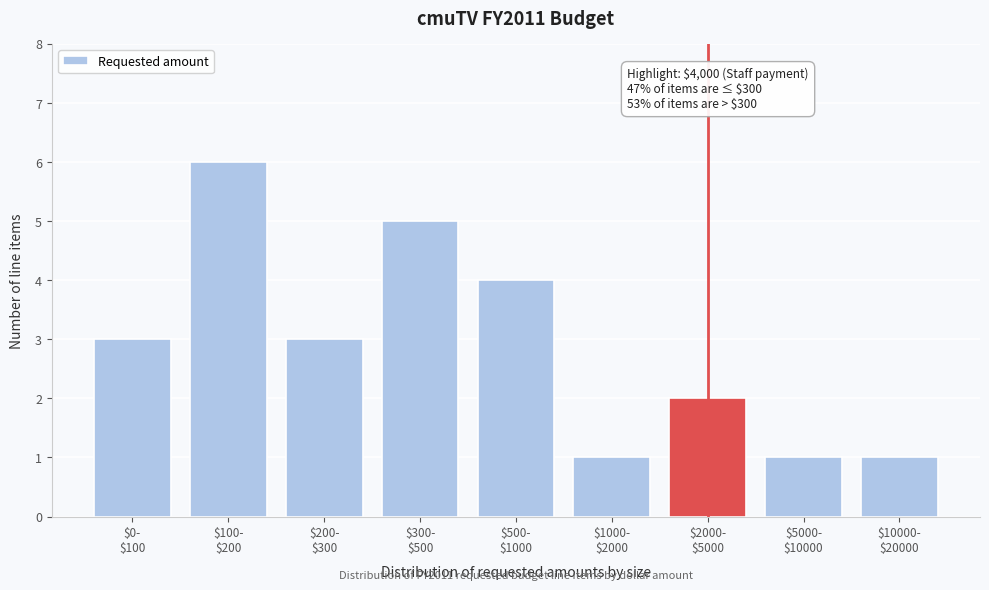

Reading left to right, list all the values displayed in this chart.

3	6	3	5	4	1	2	1	1